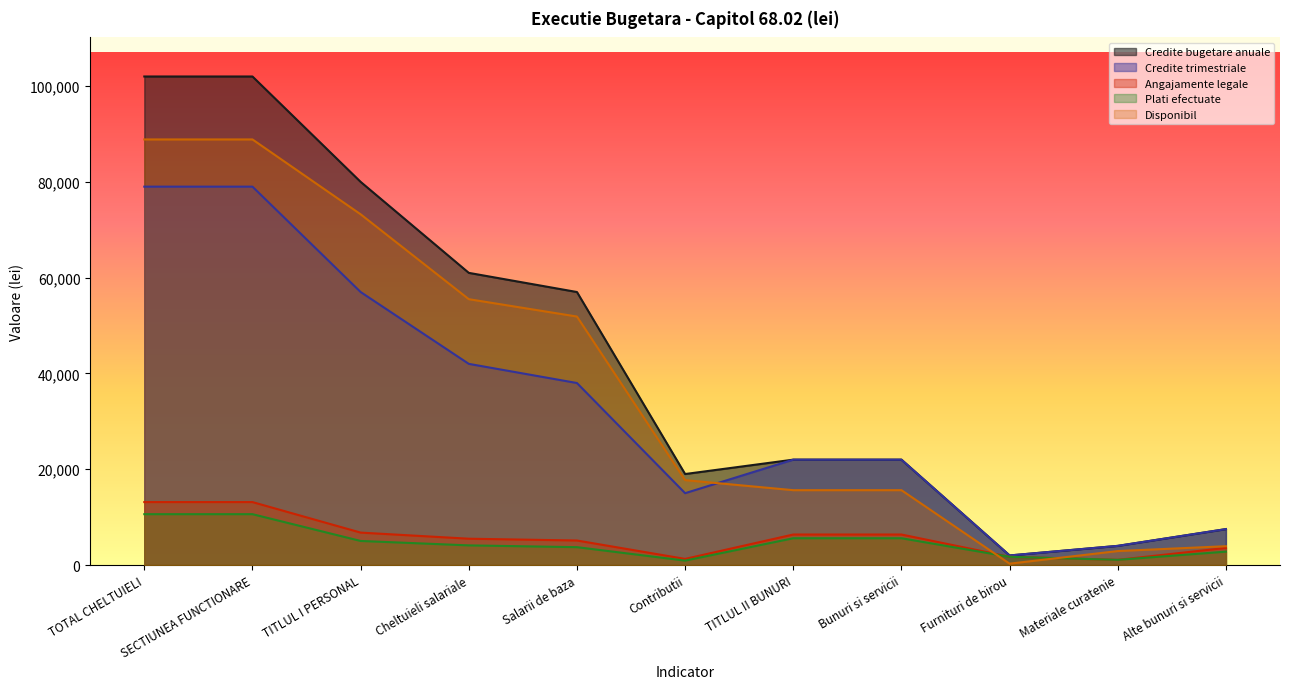

Reading left to right, list all the values displayed in this chart.

Credite bugetare anuale: 102000.0	102000.0	80000.0	61000.0	57000.0	19000.0	22000.0	22000.0	2000.0	4000.0	7500.0
Credite trimestriale: 79000.0	79000.0	57000.0	42000.0	38000.0	15000.0	22000.0	22000.0	2000.0	4000.0	7500.0
Angajamente legale: 13142.4	13142.4	6771.0	5494.0	5121.0	1277.0	6371.4	6371.4	1716.4	1083.0	3572.0
Plati efectuate: 10616.4	10616.4	5025.0	4102.0	3729.0	923.0	5591.4	5591.4	1716.4	1083.0	2792.0
Disponibil: 88857.6	88857.6	73229.0	55506.0	51879.0	17723.0	15628.6	15628.6	283.6	2917.0	3928.0